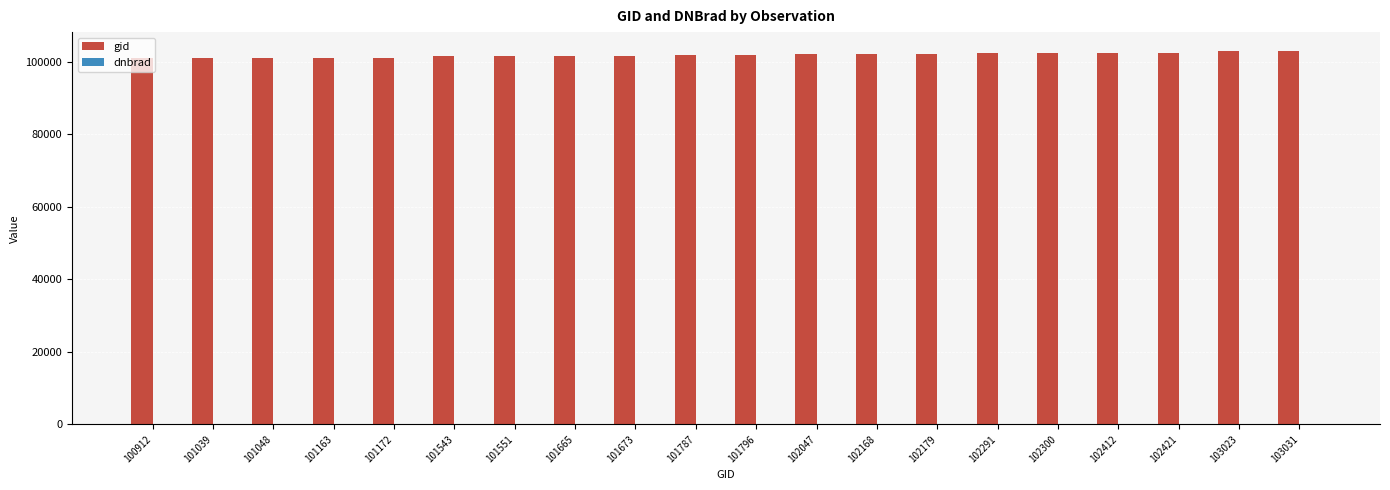

Is it true that gid equals 148106.4 at 101048?

False